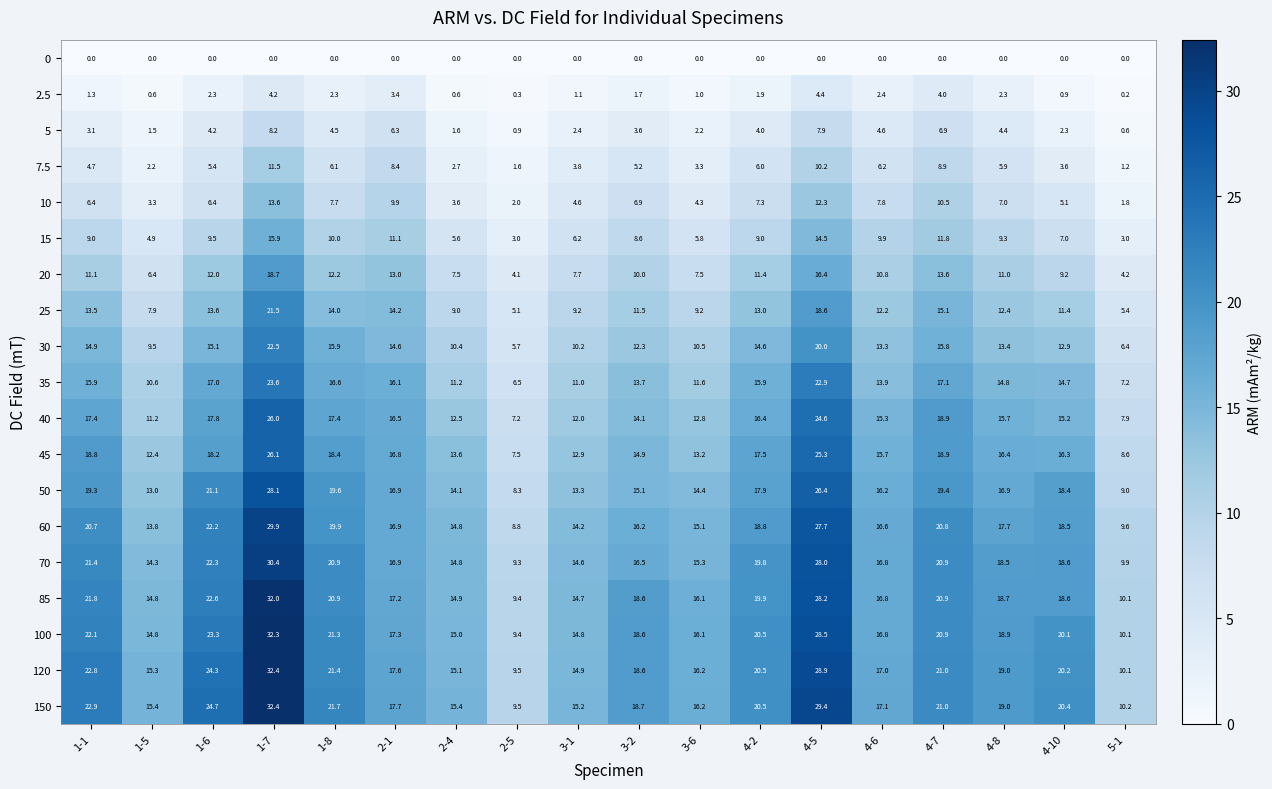

What is the difference between the highest and lowest values at 3-6?

16.2